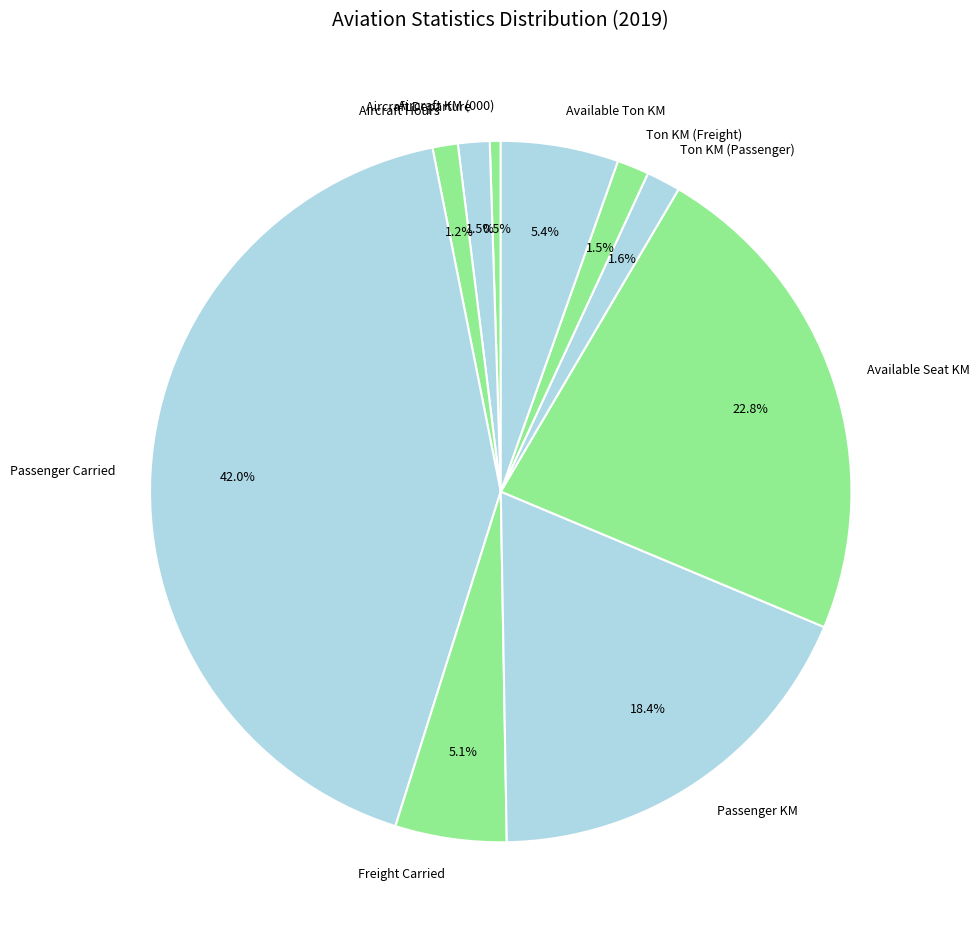

To the nearest percent, what is the difference between the Available Ton KM and Aircraft KM (000) slice percentages?

5%